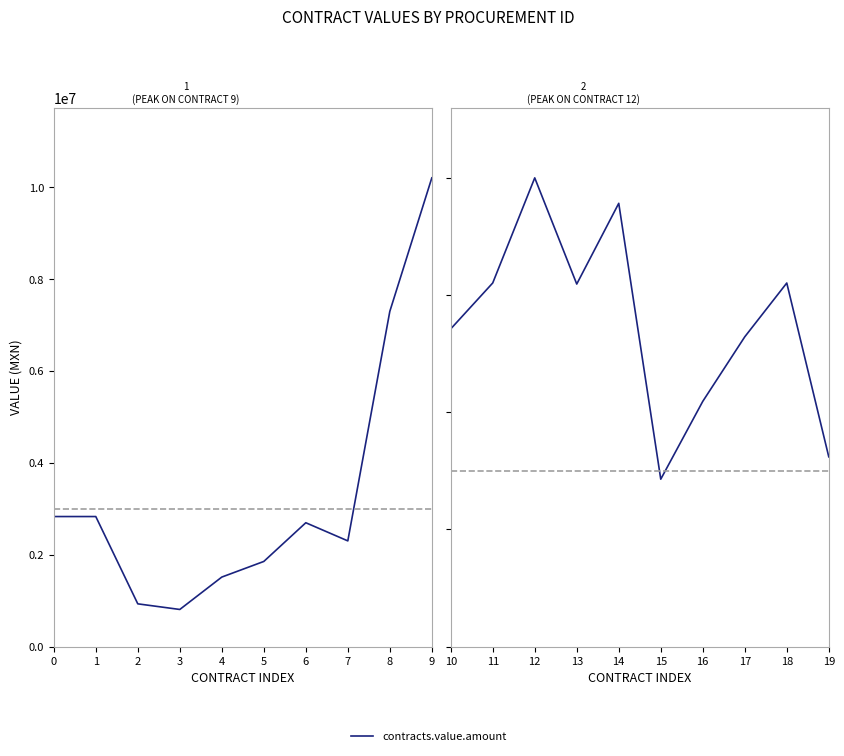

Where does the data first go above 6190905?

11